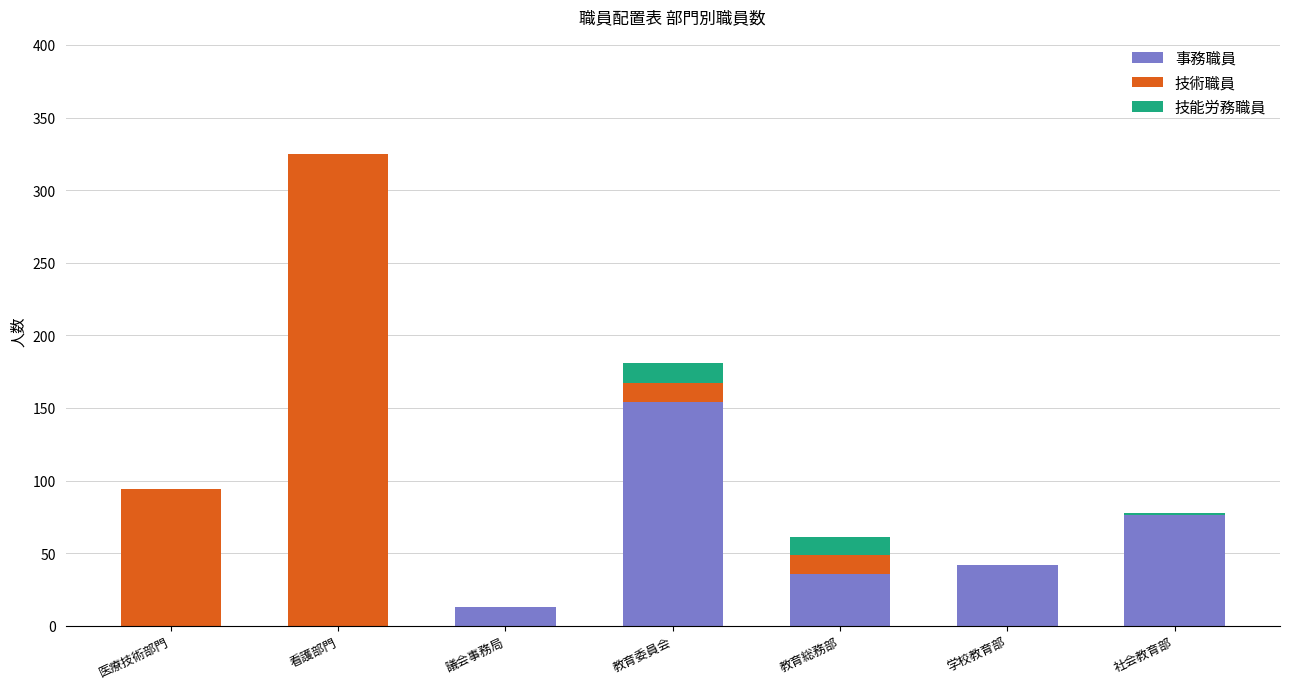

Reading right to left, transcribe the values for 事務職員.

社会教育部=76	学校教育部=42	教育総務部=36	教育委員会=154	議会事務局=13	看護部門=0	医療技術部門=0